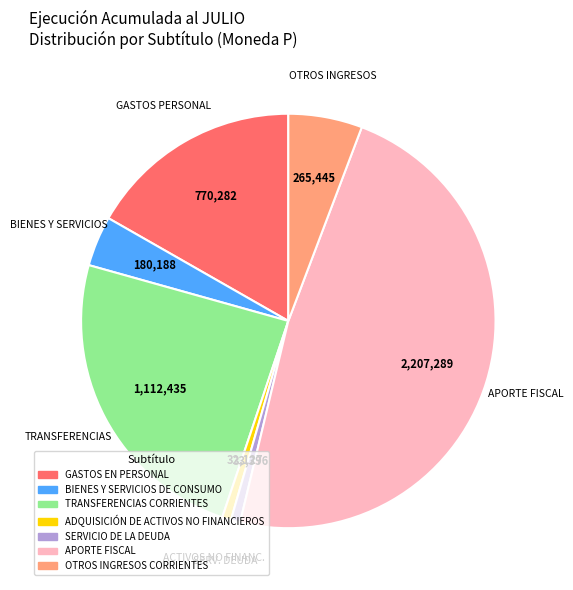

Which category has the biggest portion of the pie?

APORTE FISCAL